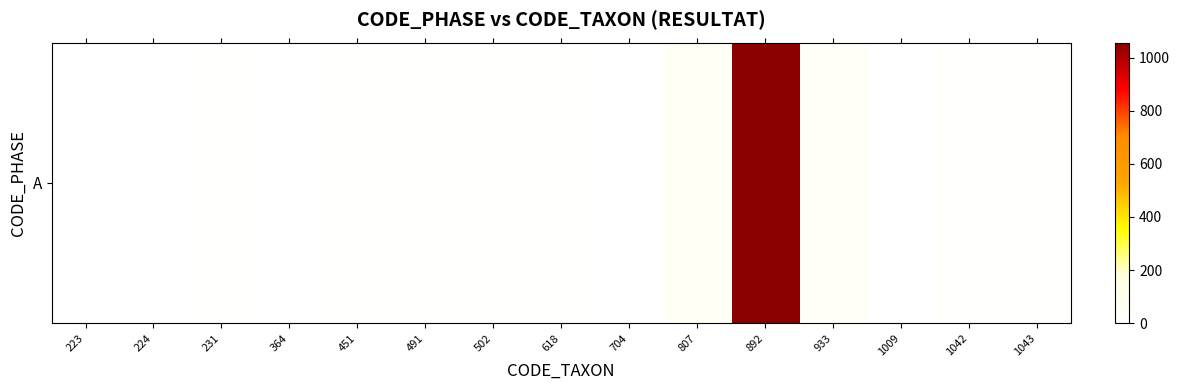

Count the number of data series in this chart.

1